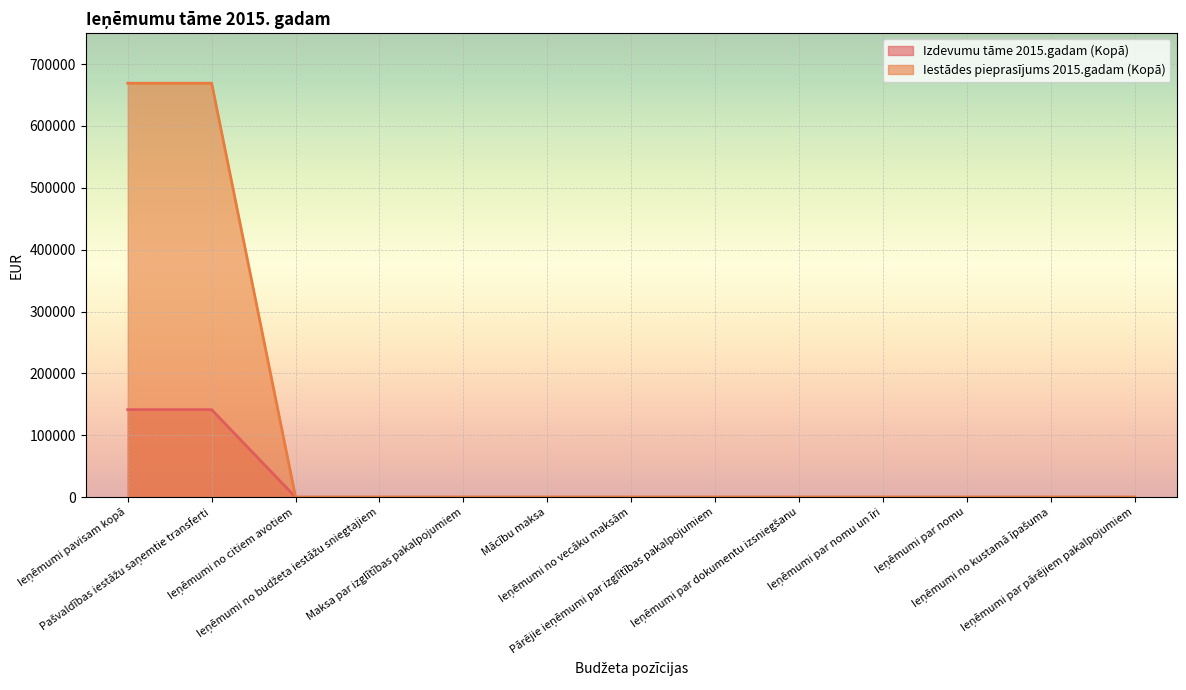

Does the chart display data point markers on the line(s)?

No